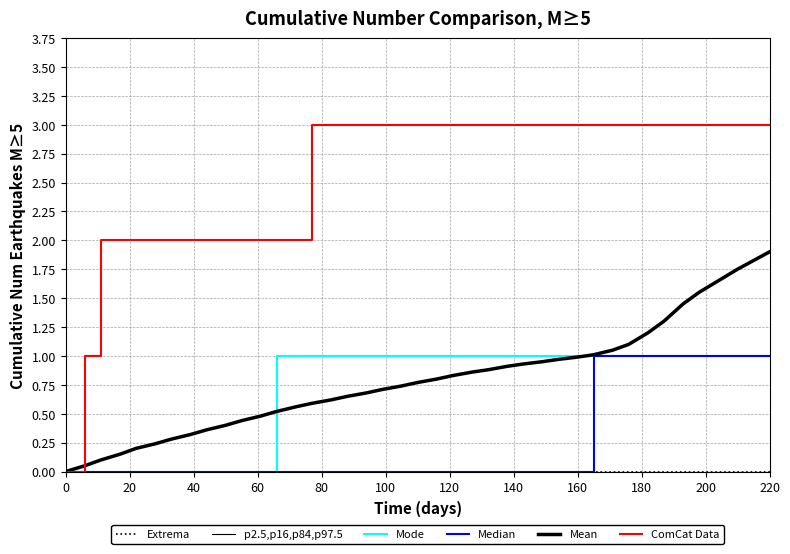

Count the Mode values in the range 0 to 1.

40